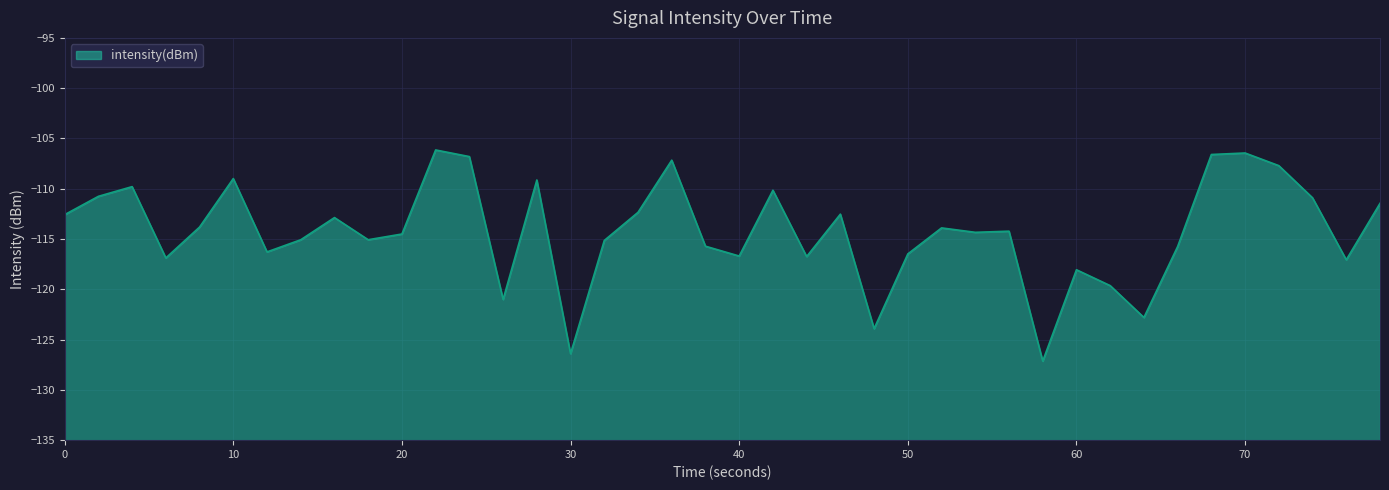

What is the difference between the maximum and minimum values?

21.0